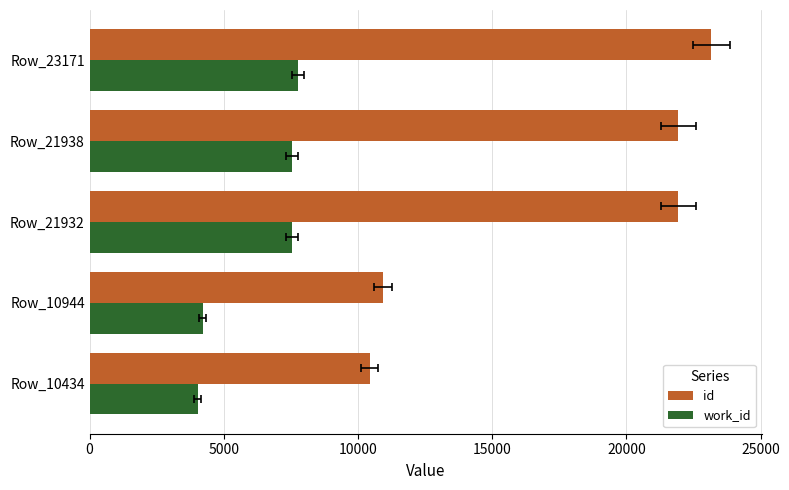

What is the total value across all series at Row_23171?

30929